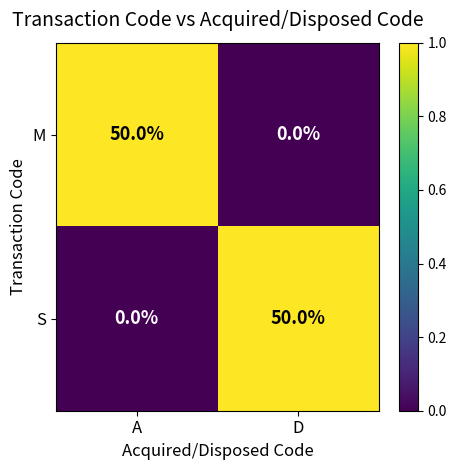

What is the sum of the M values at A and D?

50